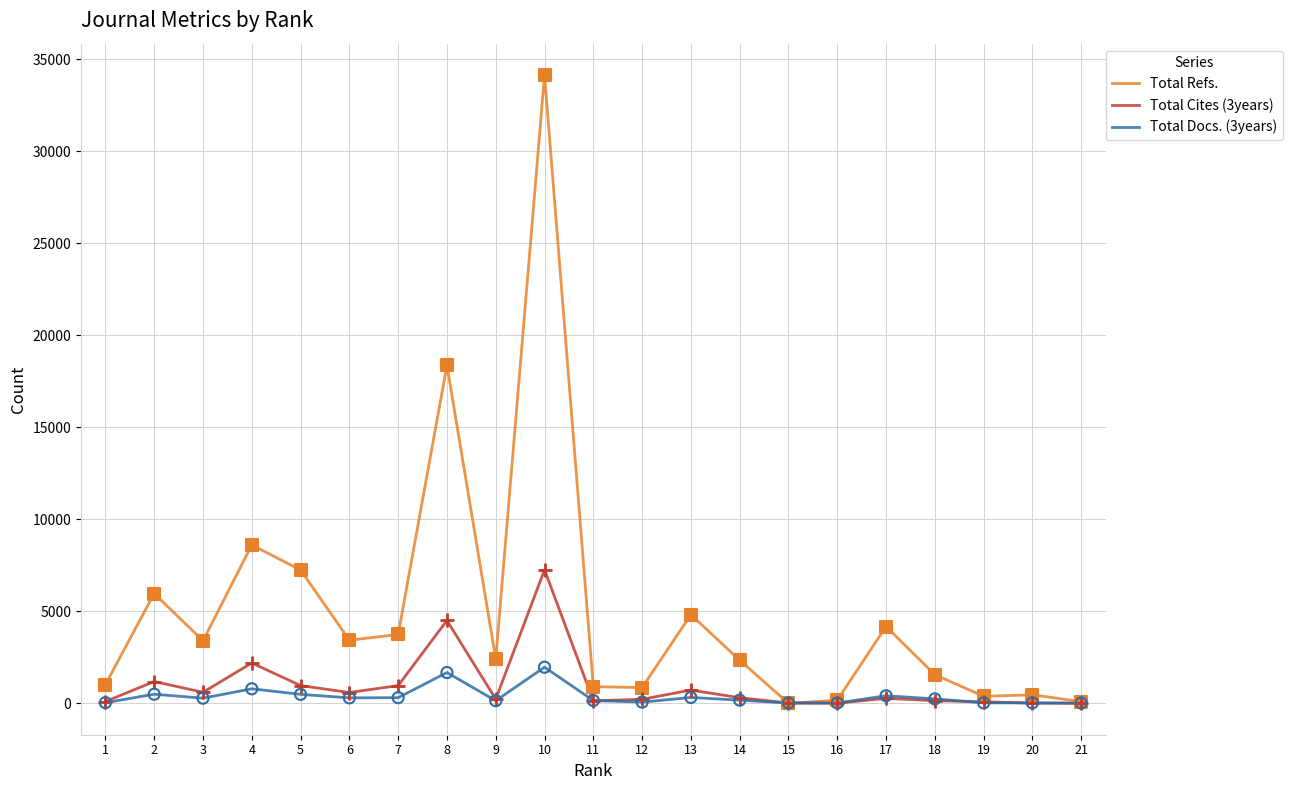

Which series has the largest total across all categories?

Total Refs.